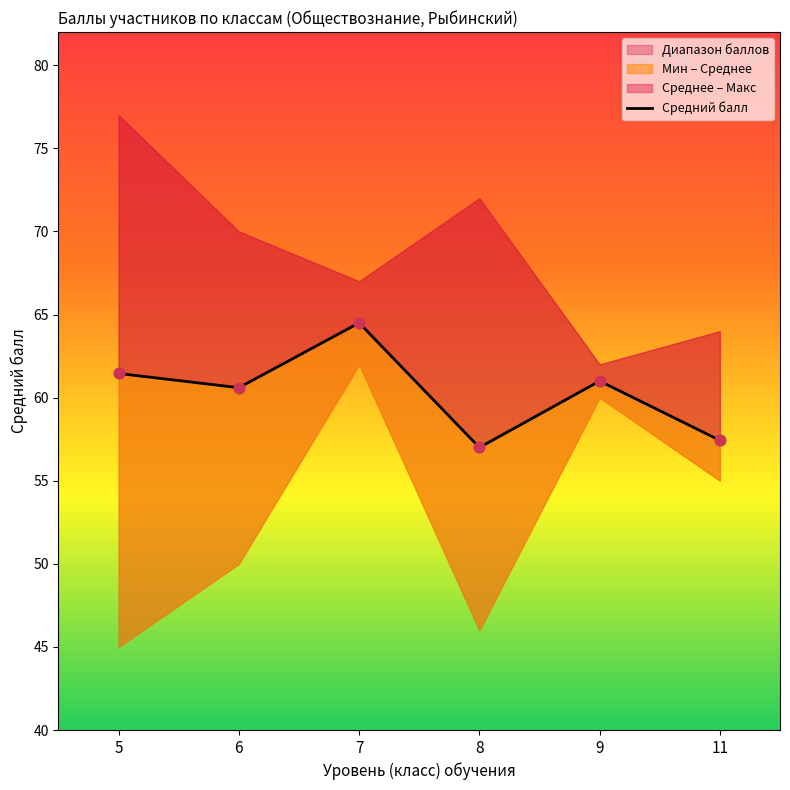

What is the change in value from 6 to 11?

-3.2